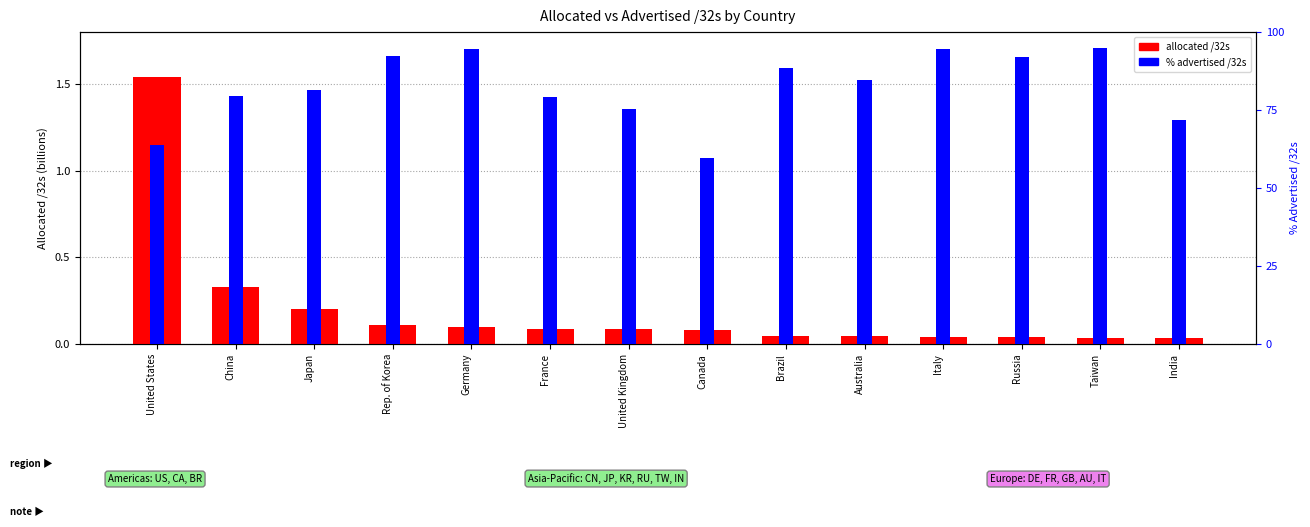

What is the sum of the % advertised /32s values at China and United Kingdom?

155.1